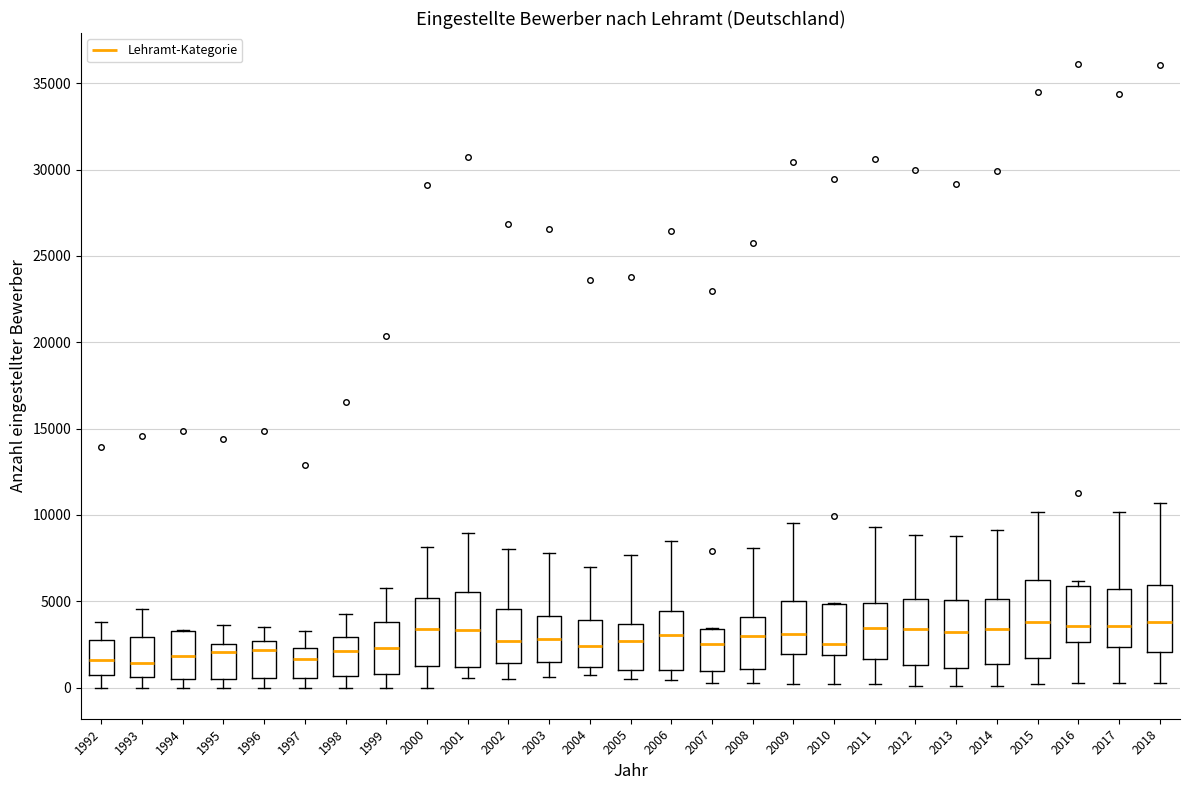

Reading left to right, read every box against the y-axis: the position of its median line, the range the box covers, and the ends of its whiskers. The values are not printed on the chart, so give them approximately, as read against the axis.

1992: median 1500, box 500 to 3000, whiskers 0 to 4000
1993: median 1500, box 500 to 3000, whiskers 0 to 4500
1994: median 2000, box 500 to 3000, whiskers 0 to 3500
1995: median 2000, box 500 to 2500, whiskers 0 to 3500
1996: median 2000, box 500 to 2500, whiskers 0 to 3500
1997: median 1500, box 500 to 2500, whiskers 0 to 3500
1998: median 2000, box 500 to 3000, whiskers 0 to 4000
1999: median 2500, box 1000 to 4000, whiskers 0 to 6000
2000: median 3500, box 1500 to 5000, whiskers 0 to 8000
2001: median 3500, box 1000 to 5500, whiskers 500 to 9000
2002: median 2500, box 1500 to 4500, whiskers 500 to 8000
2003: median 3000, box 1500 to 4000, whiskers 500 to 8000
2004: median 2500, box 1000 to 4000, whiskers 500 to 7000
2005: median 2500, box 1000 to 3500, whiskers 500 to 7500
2006: median 3000, box 1000 to 4500, whiskers 500 to 8500
2007: median 2500, box 1000 to 3500, whiskers 500 to 3500
2008: median 3000, box 1000 to 4000, whiskers 500 to 8000
2009: median 3000, box 2000 to 5000, whiskers 0 to 9500
2010: median 2500, box 2000 to 5000, whiskers 0 to 5000
2011: median 3500, box 1500 to 5000, whiskers 0 to 9500
2012: median 3500, box 1500 to 5000, whiskers 0 to 9000
2013: median 3000, box 1000 to 5000, whiskers 0 to 9000
2014: median 3500, box 1500 to 5000, whiskers 0 to 9000
2015: median 4000, box 1500 to 6000, whiskers 0 to 10000
2016: median 3500, box 2500 to 6000, whiskers 500 to 6000 (just above the box's upper edge)
2017: median 3500, box 2500 to 5500, whiskers 500 to 10000
2018: median 4000, box 2000 to 6000, whiskers 500 to 10500